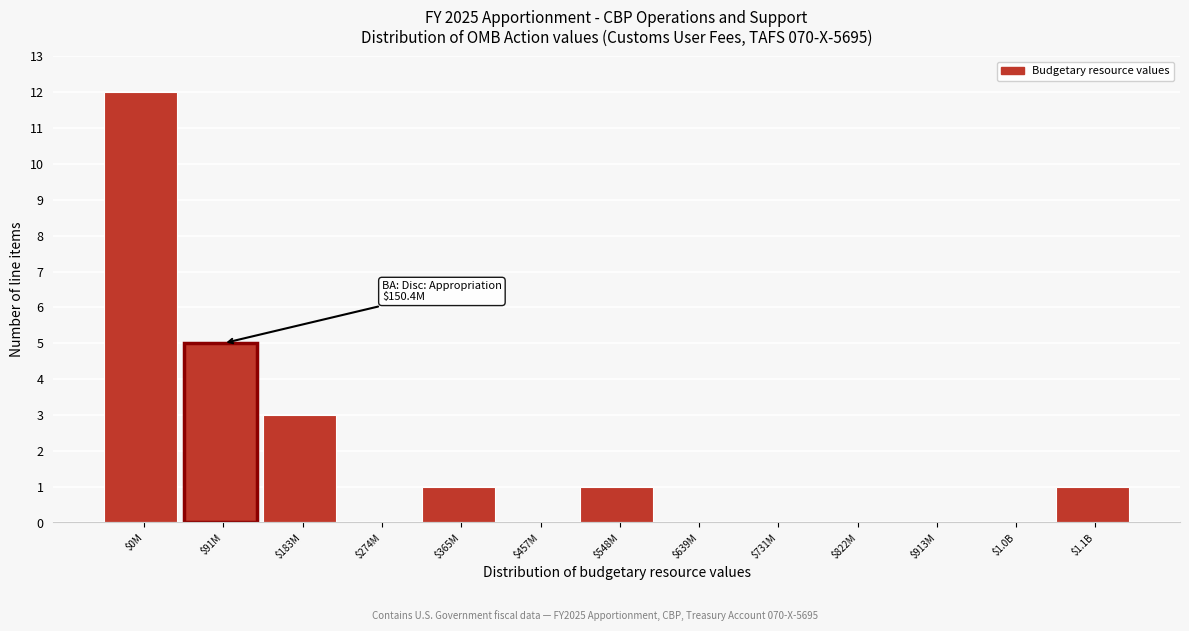

True or false: the data shows 5 at $91M.

True